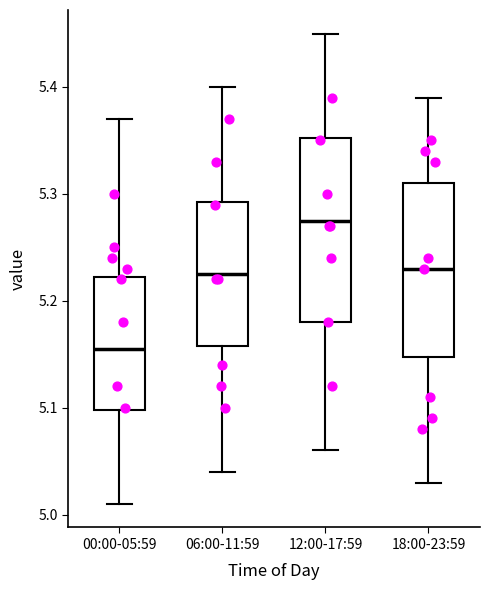

Where does the upper whisker of the box for 00:00-05:59 end on the y-axis? The values are not printed on the chart, so give them approximately, as read against the axis.

5.37